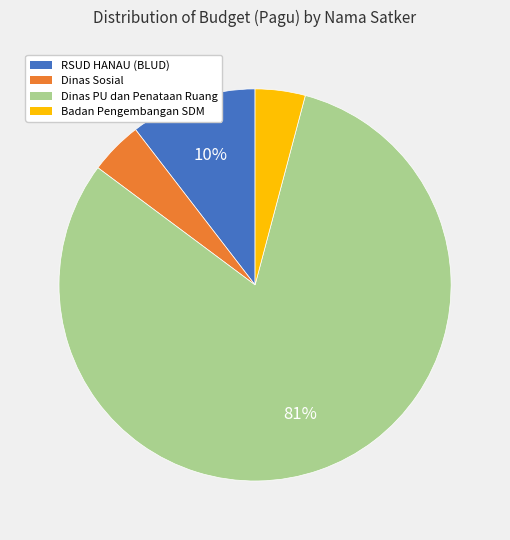

How many segments does this pie chart have?

4